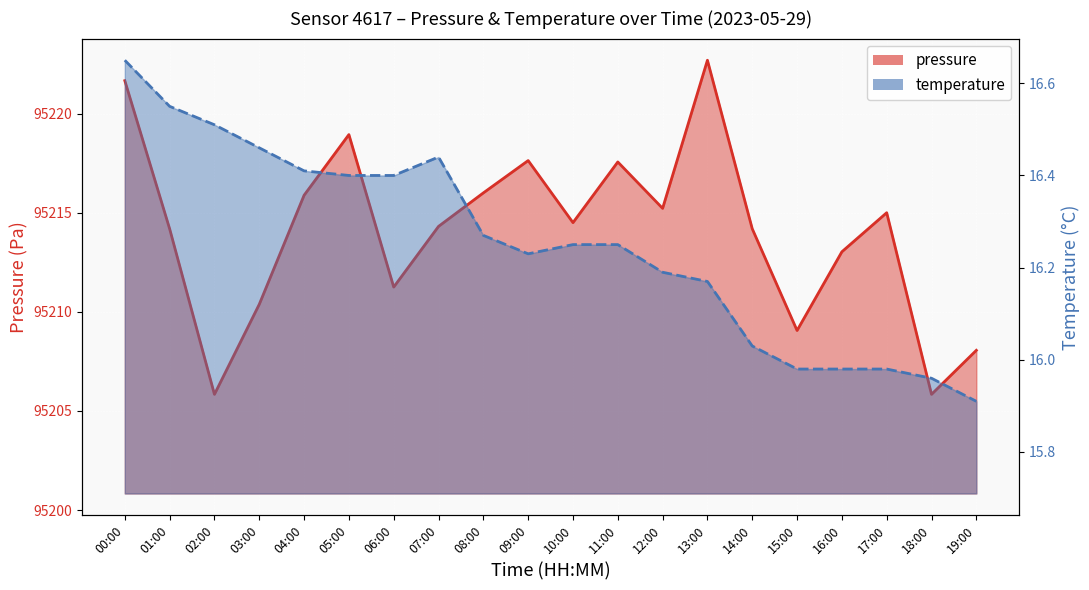

True or false: pressure and temperature intersect in this chart.

False